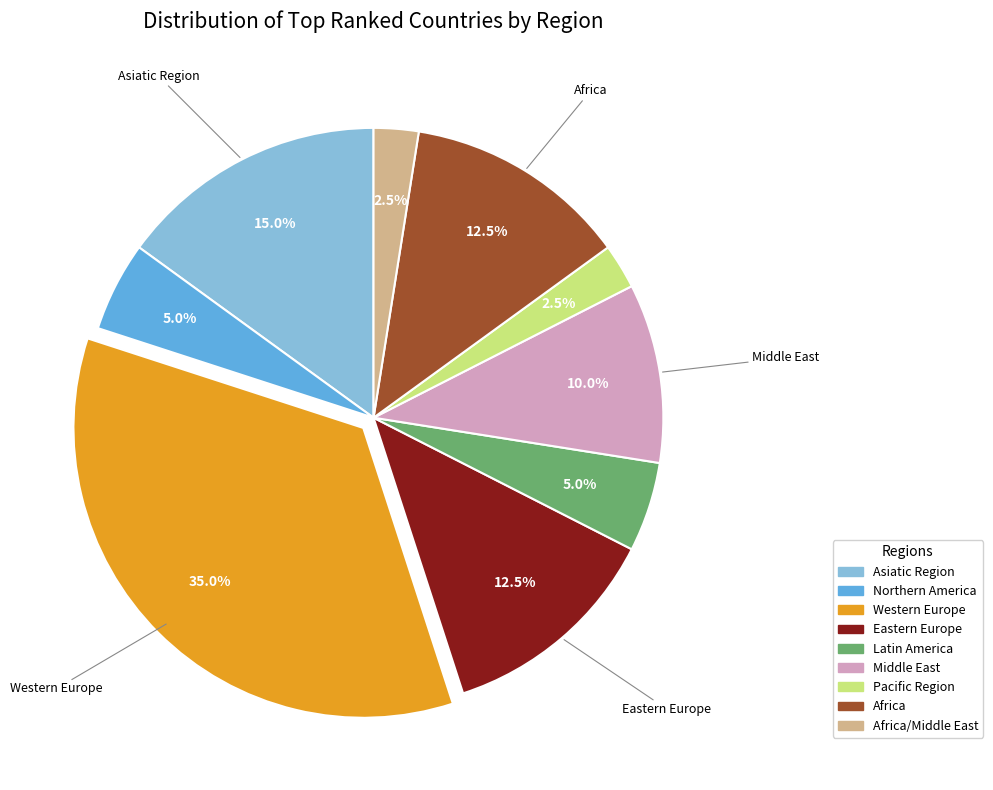

Count the number of slices in the pie.

9